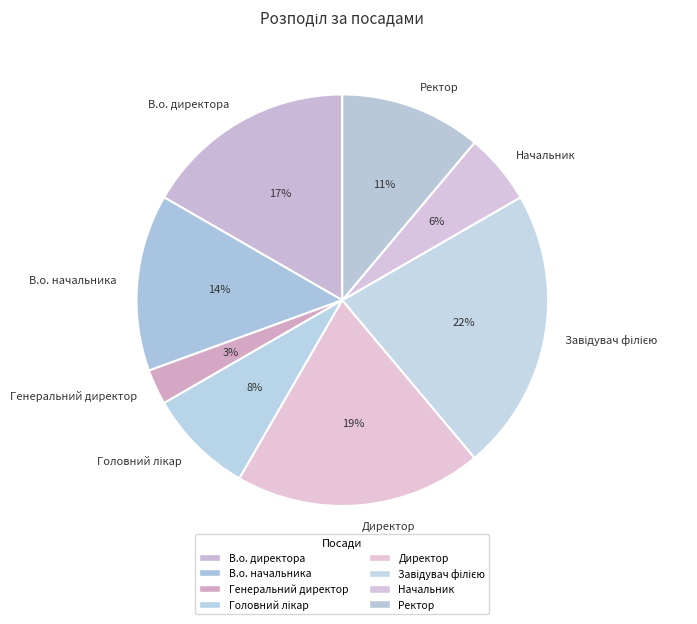

Does Директор represent more than half of the total?

No